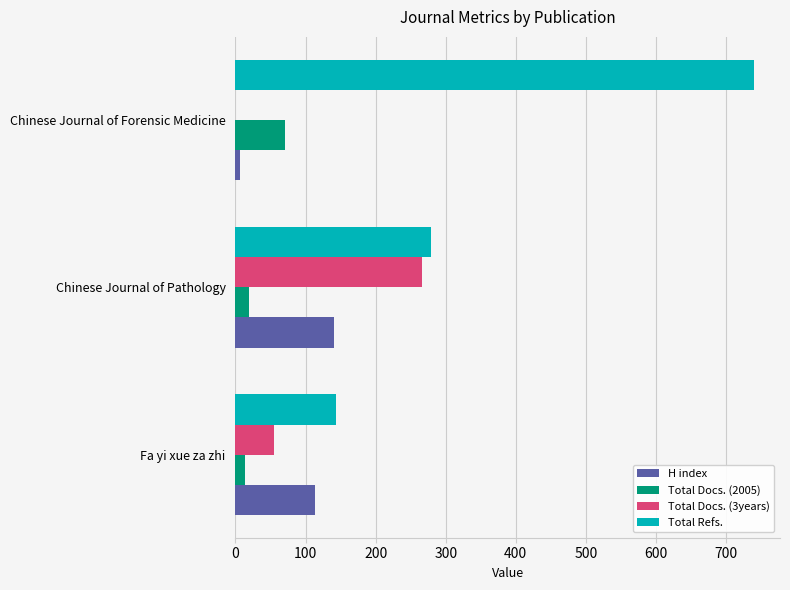

Which series has the largest range (max minus min)?

Total Refs.